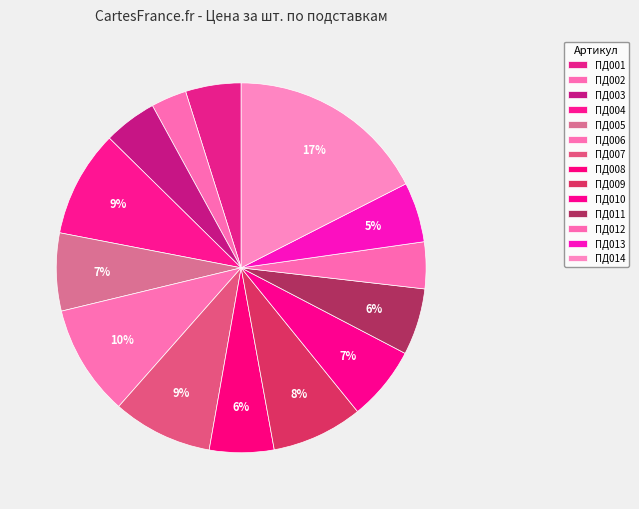

To the nearest percent, what is the difference between the largest and smallest slice percentages?

14%